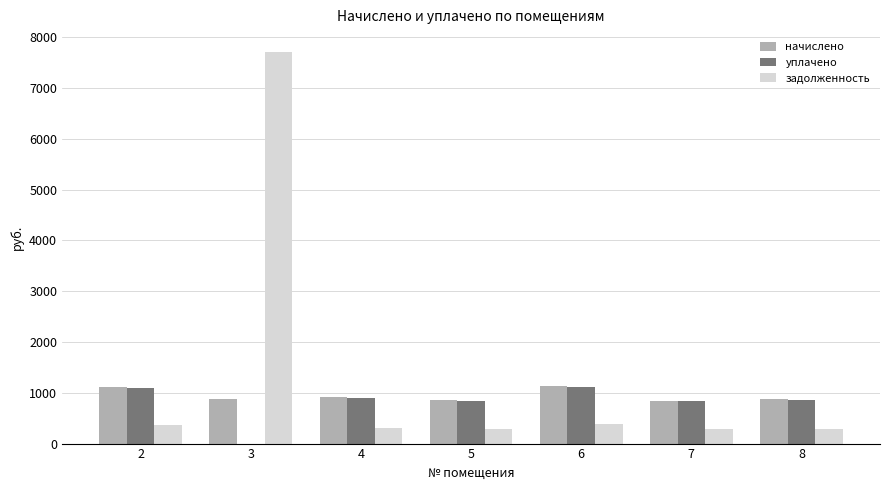

What is the greatest value displayed?

7711.7